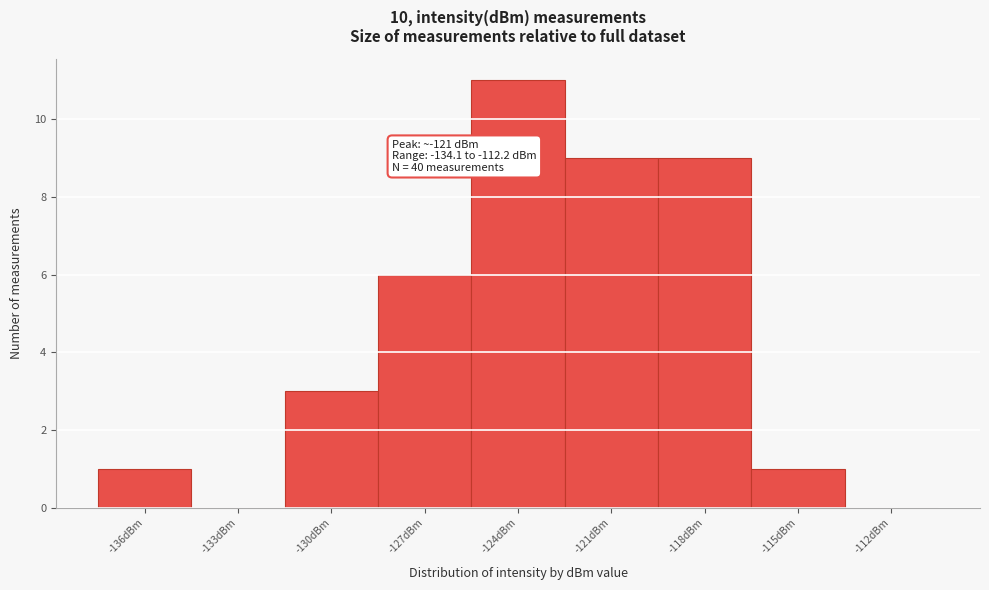

Reading left to right, what are all the values shown in this chart?

-136dBm=1	-133dBm=0	-130dBm=3	-127dBm=6	-124dBm=11	-121dBm=9	-118dBm=9	-115dBm=1	-112dBm=0